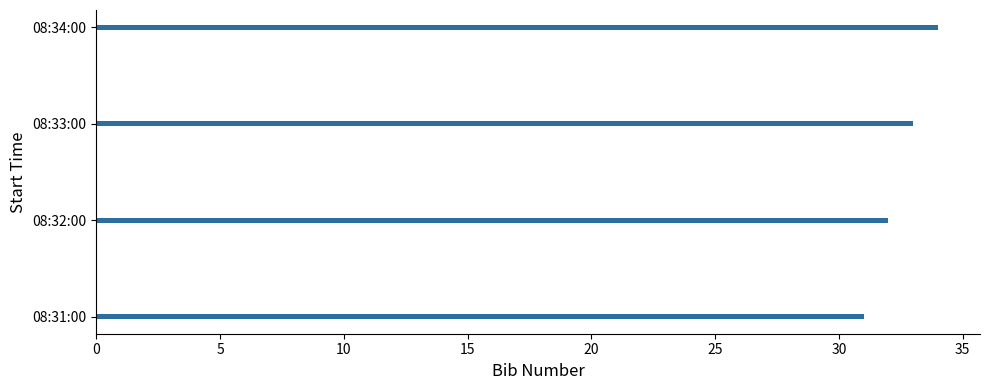

True or false: the data shows 32 at 08:32:00.

True